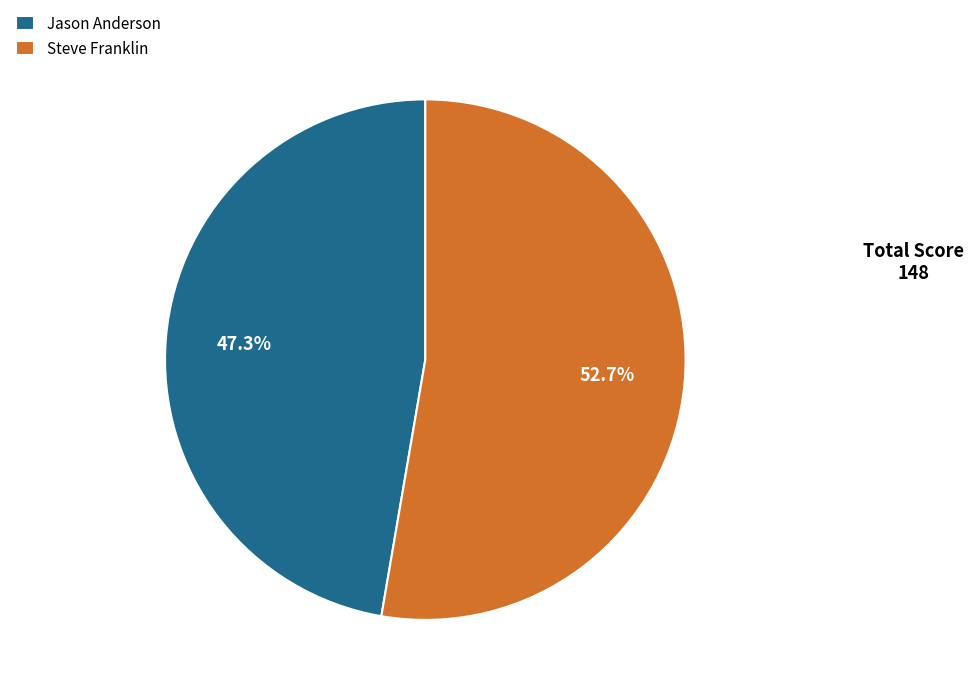

What percentage is the Steve Franklin slice, to the nearest percent?

53%